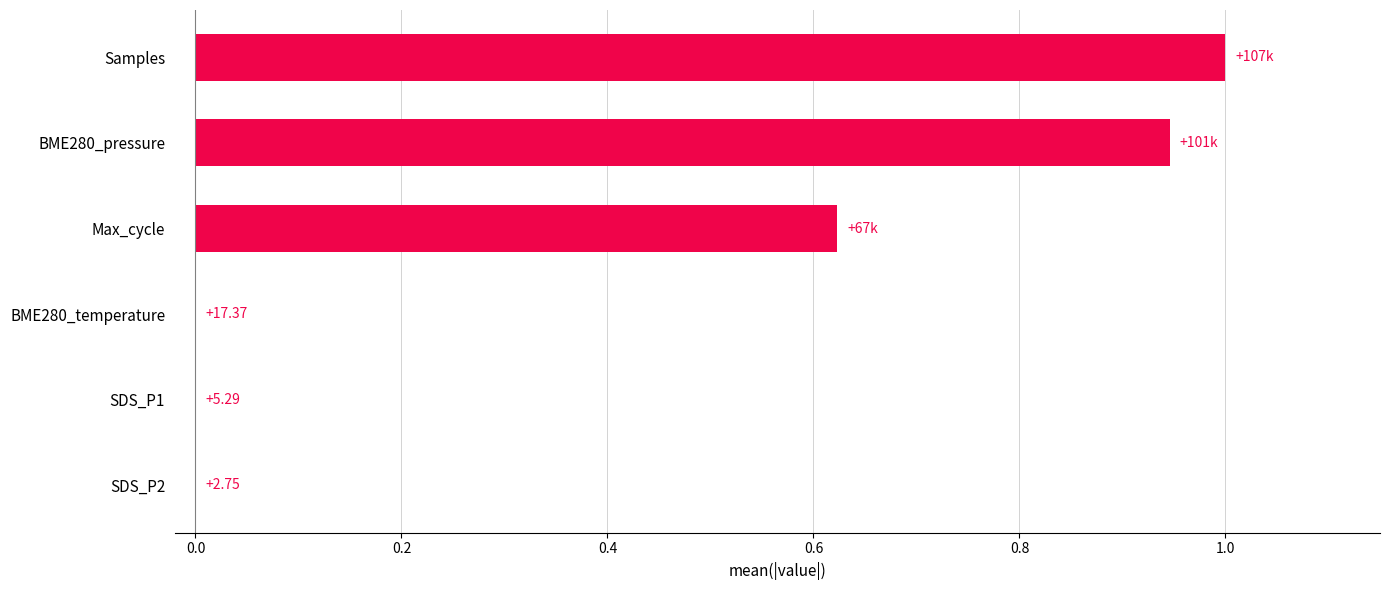

How many series are shown in this chart?

1